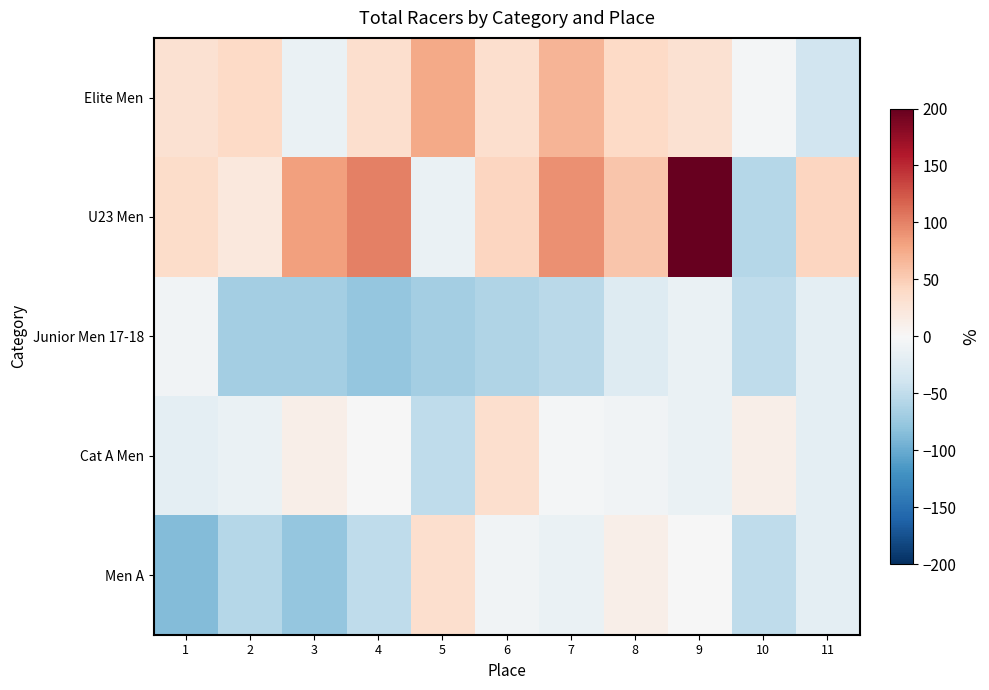

Rank the series by their average value, from highest to lowest.

U23 Men, Elite Men, Cat A Men, Men A, Junior Men 17-18